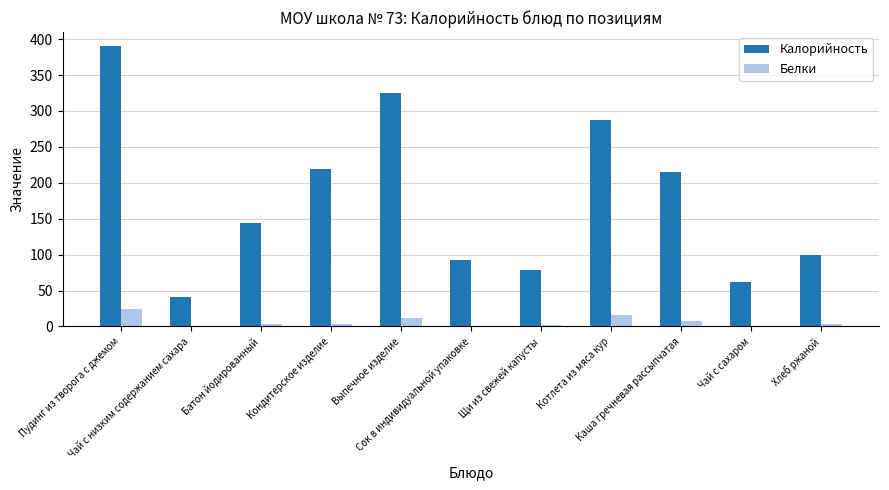

Which series has the largest total across all categories?

Калорийность